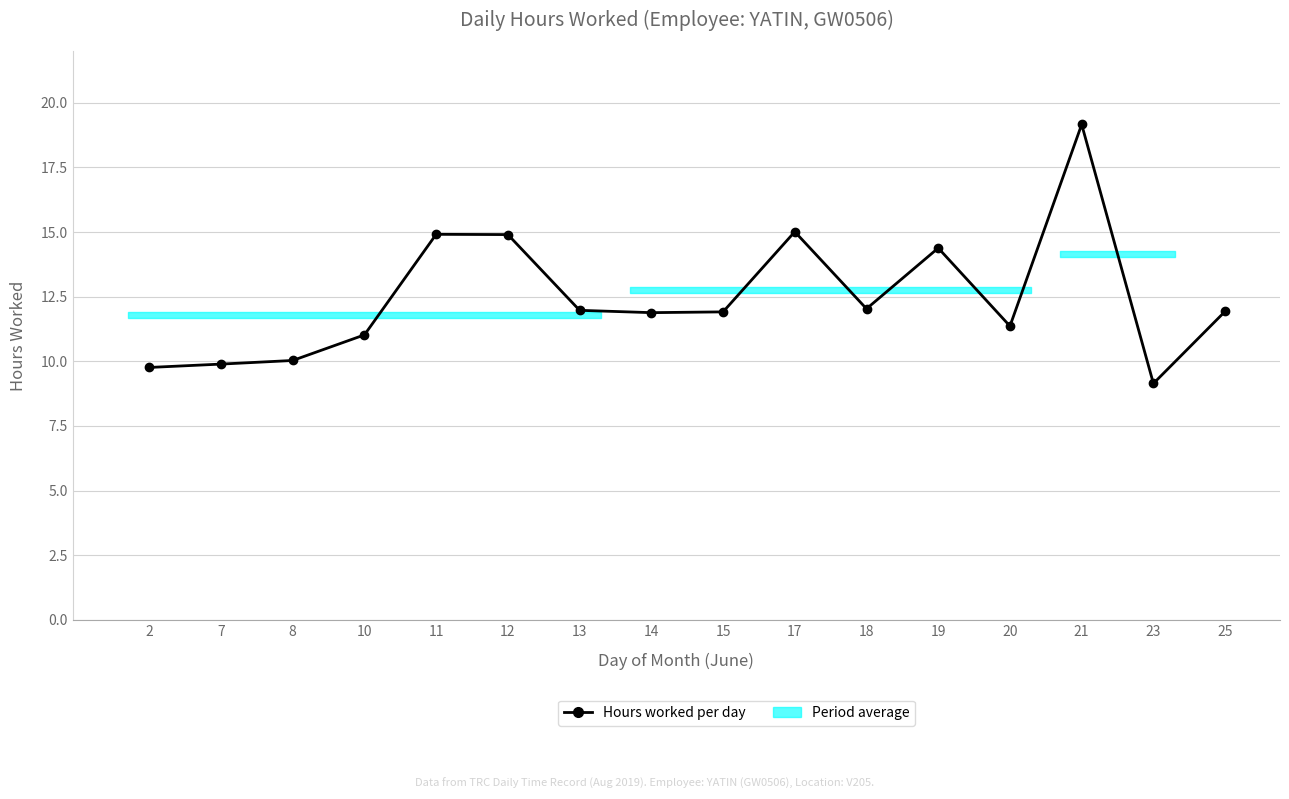

Which category has the highest value across all series?

21